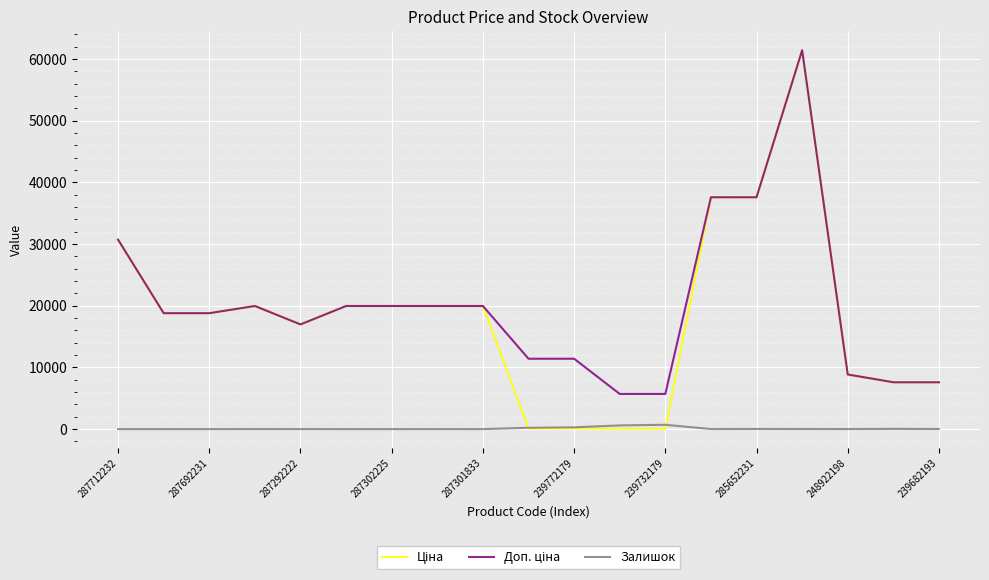

True or false: Залишок has more than 2 interior local peaks.

True